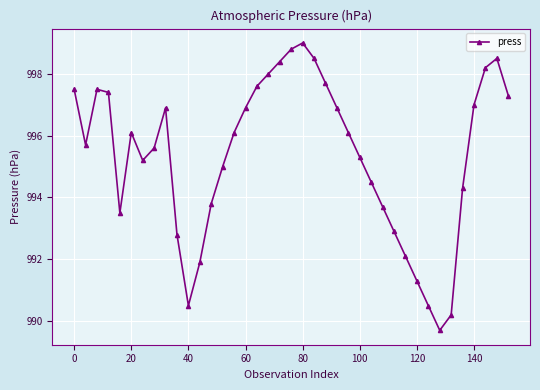

How many points are higher than both their immediate neighbors (excluding endpoints)?

5